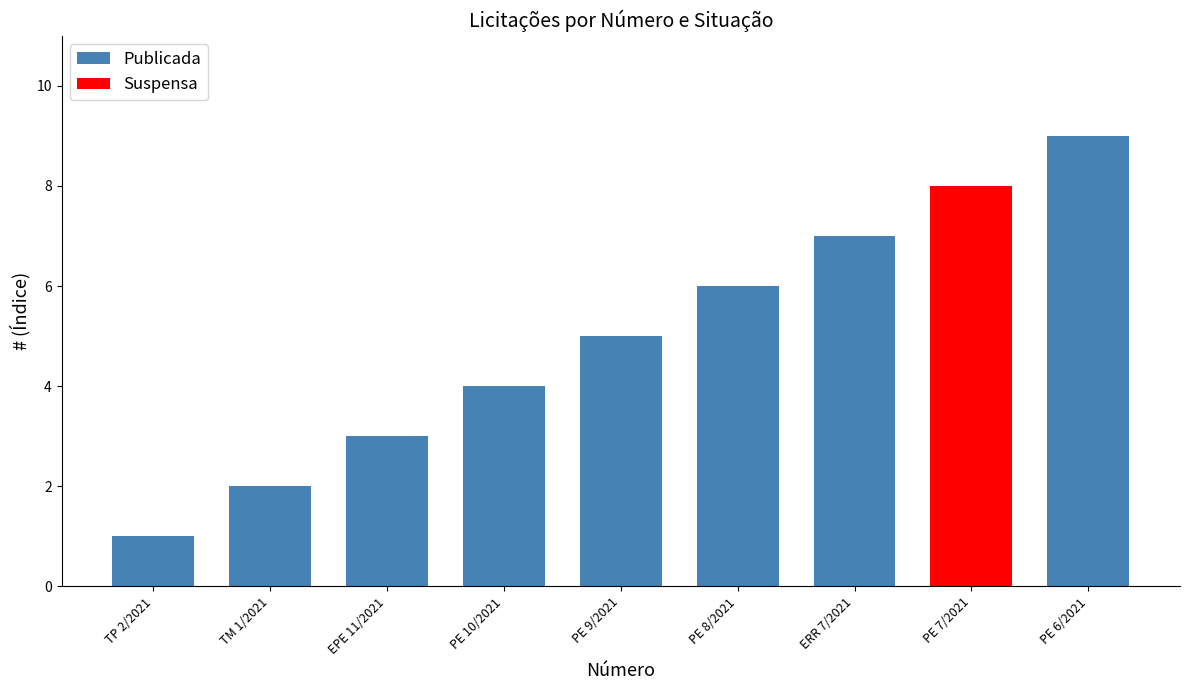

Where is the data nearest to the value 5?

PE 9/2021